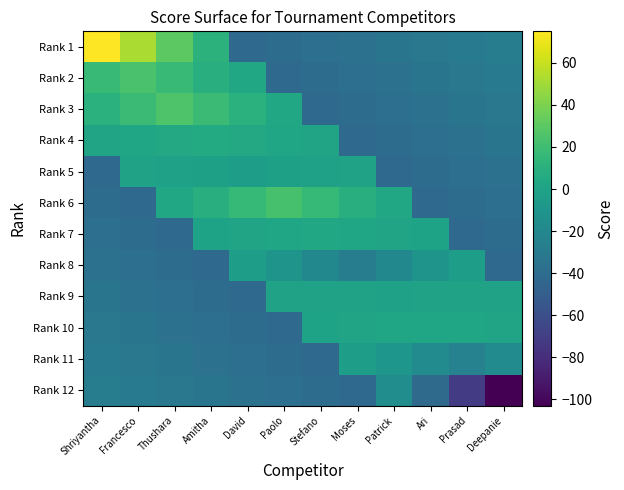

Count the number of categories in the chart.

12